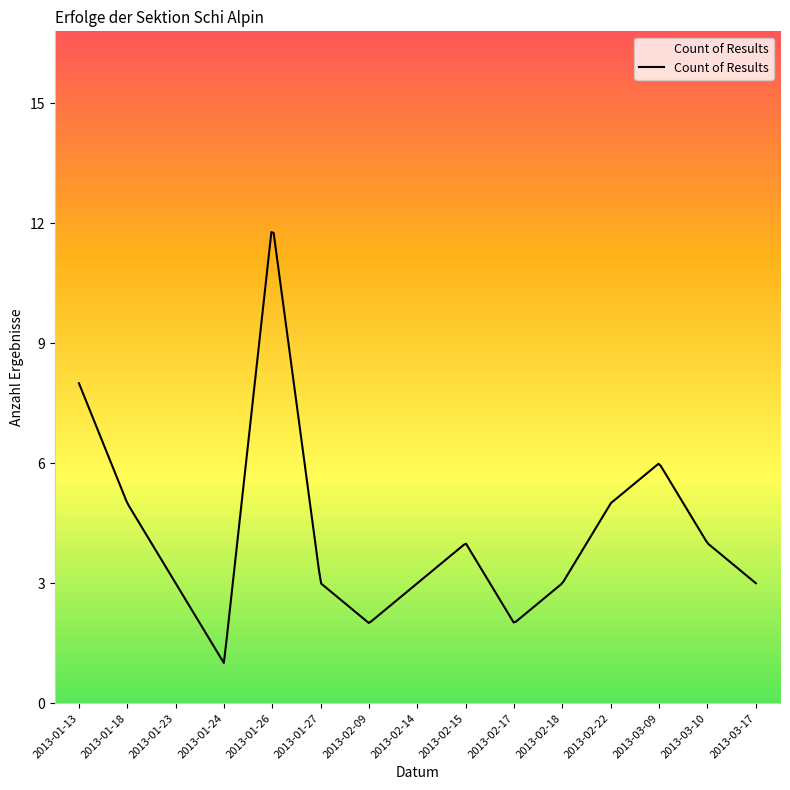

What is the greatest value displayed?

11.8